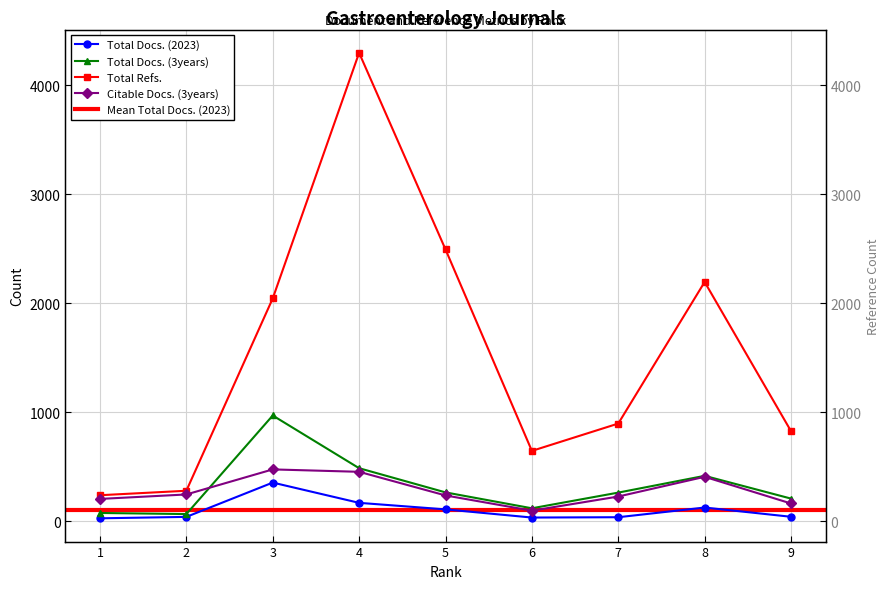

What is the sum of all Total Docs. (2023) values?

920